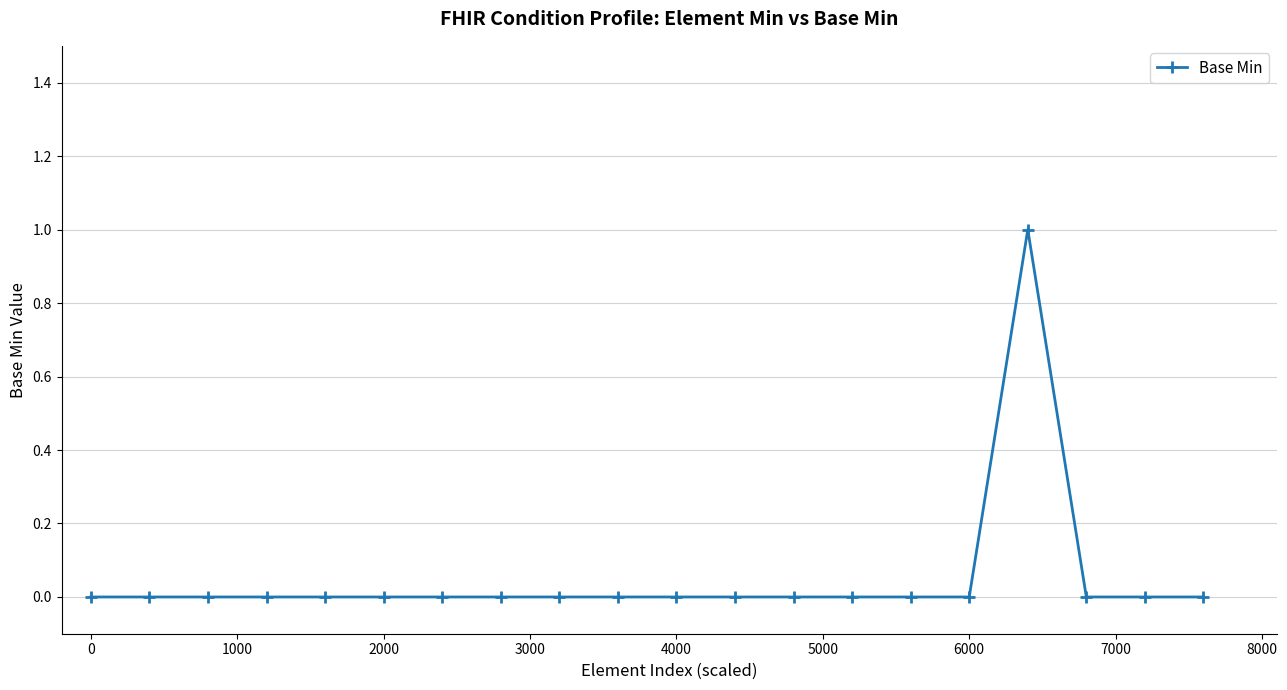

Reading left to right, transcribe all the data shown in this chart.

0	0	0	0	0	0	0	0	0	0	0	0	0	0	0	0	1	0	0	0